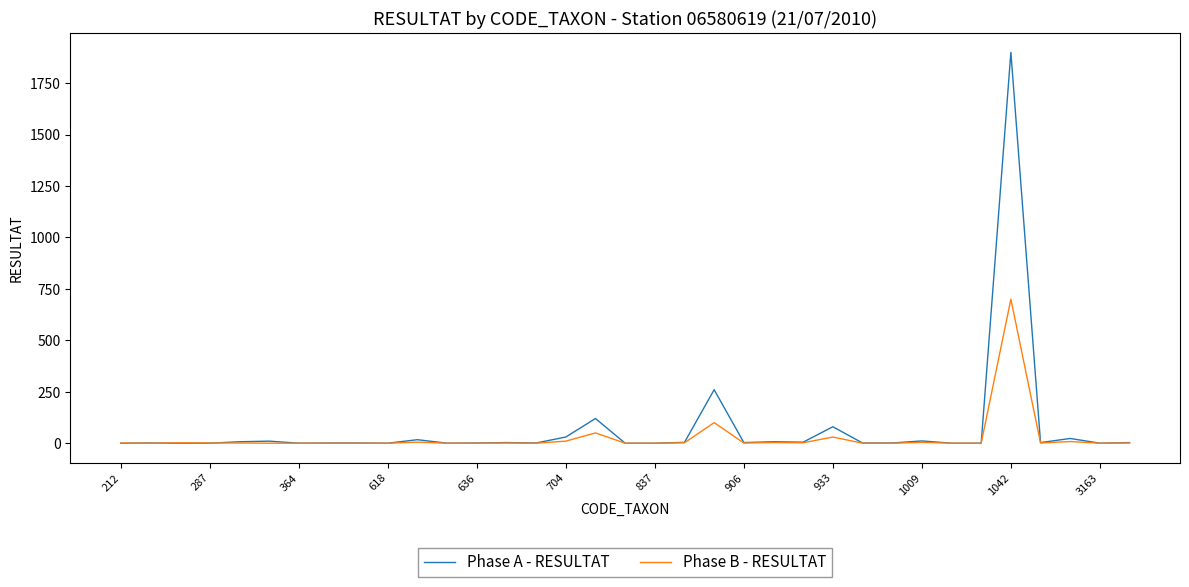

Which series has the largest range (max minus min)?

Phase A - RESULTAT